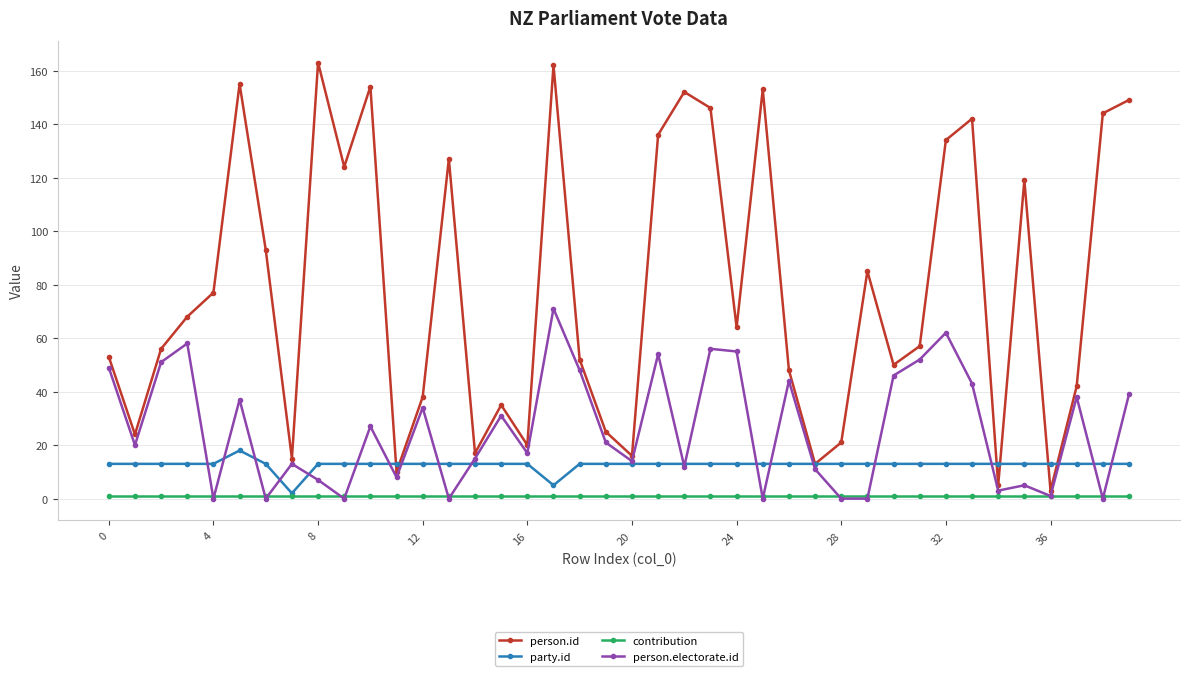

Count the number of data series in this chart.

4